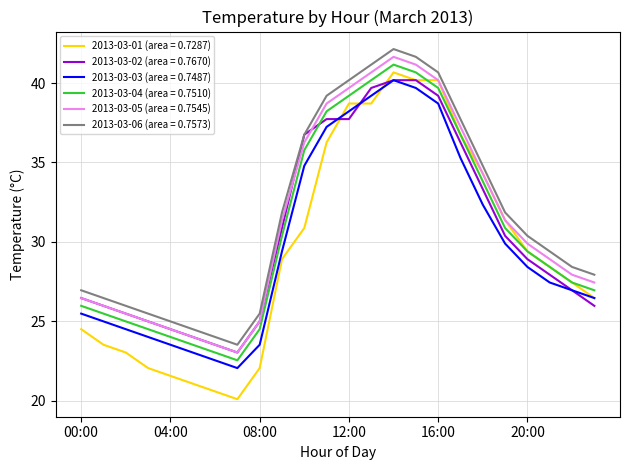

True or false: 2013-03-03 (area = 0.7487) and 2013-03-05 (area = 0.7545) intersect in this chart.

False